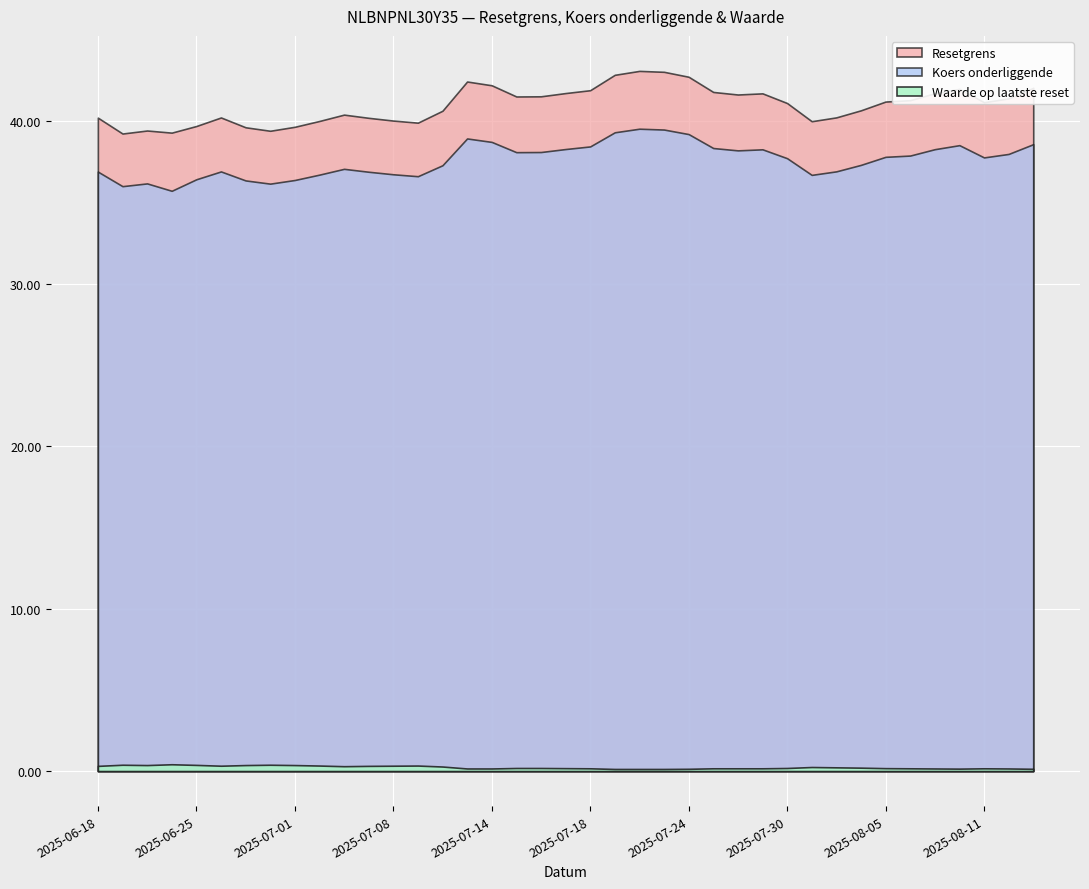

What is the difference between the maximum and minimum values in the Resetgrens series?

3.9